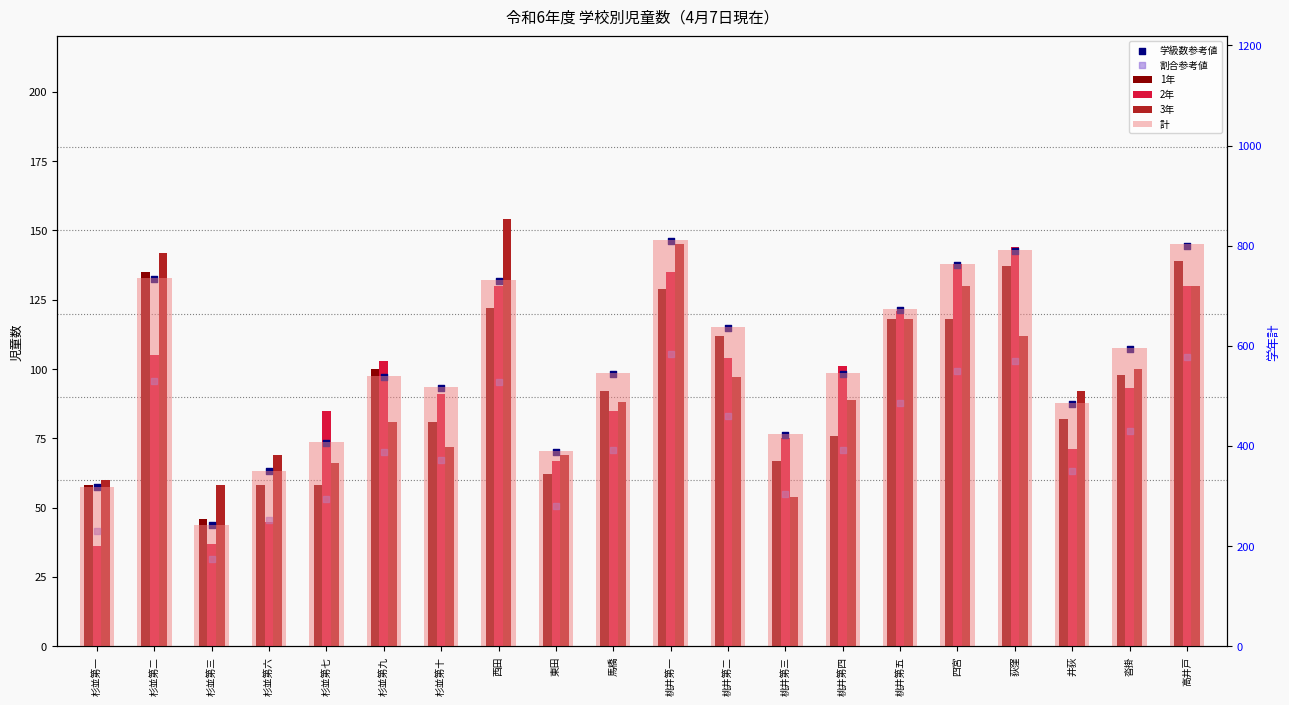

Which series has the widest spread of Y values?

計